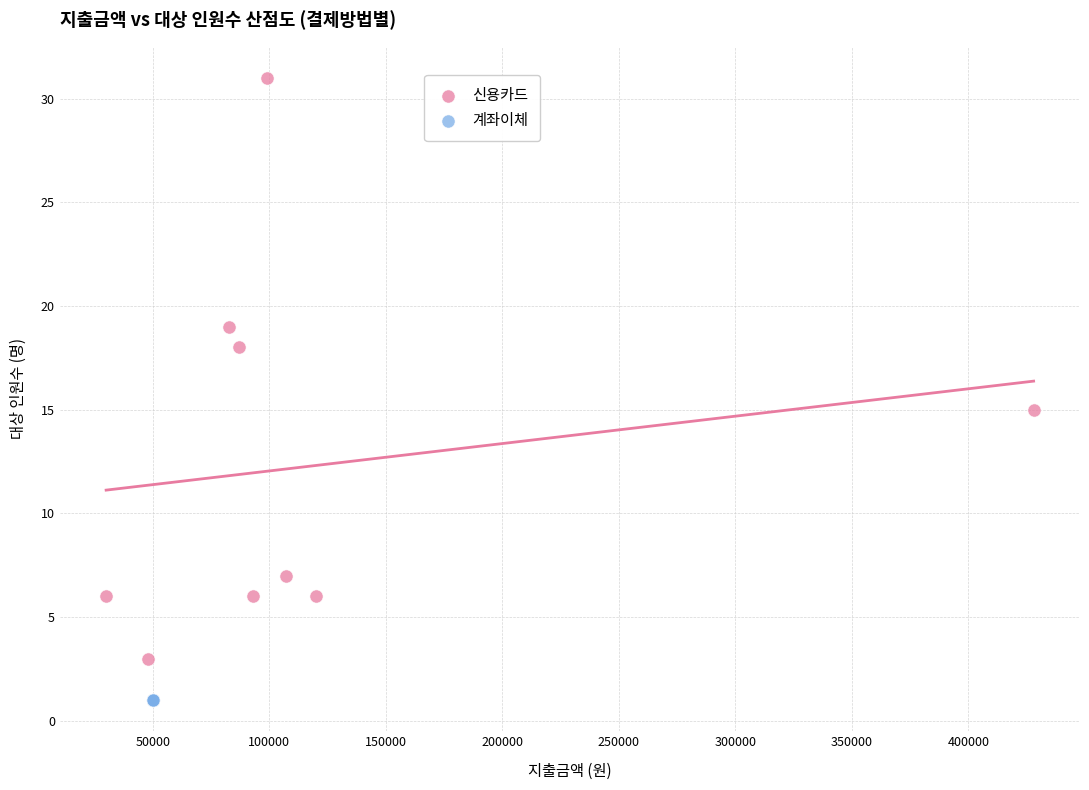

Which series reaches the minimum Y coordinate?

계좌이체